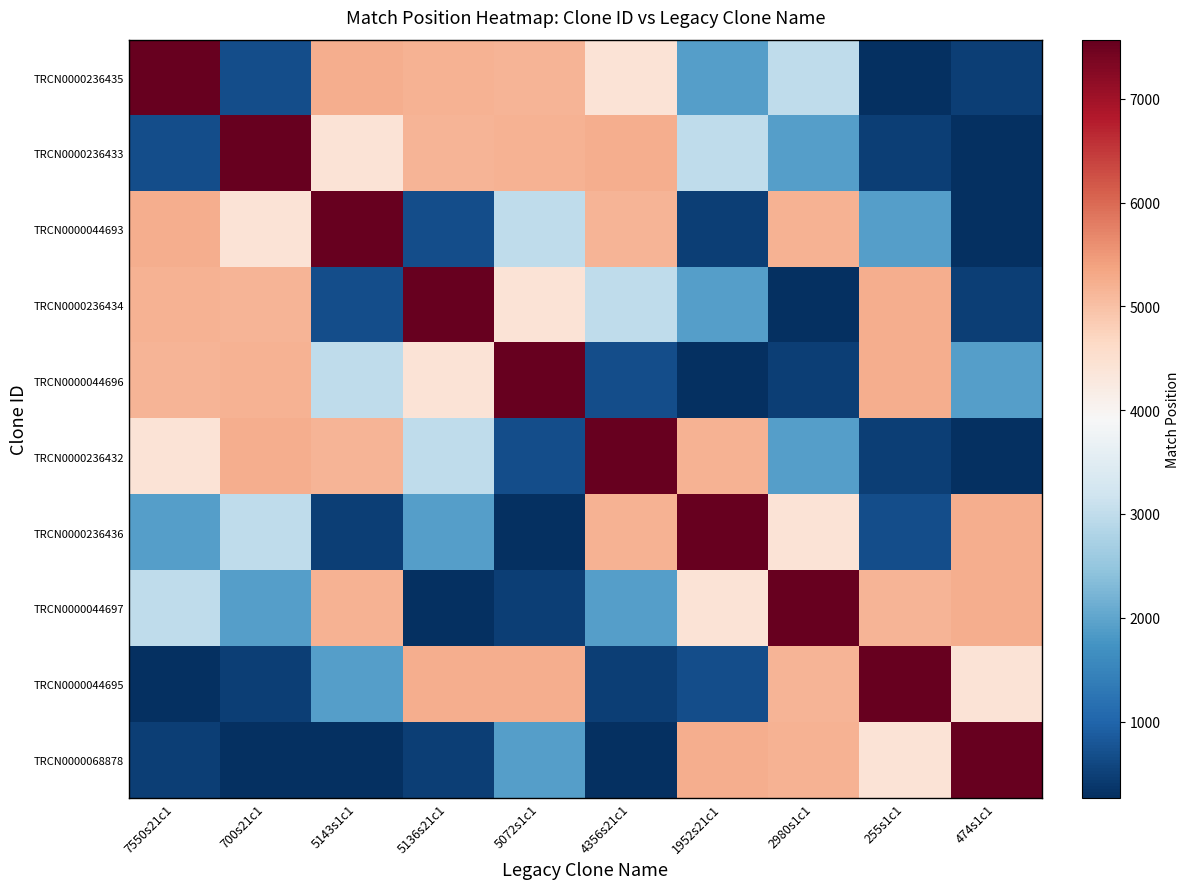

At which category is the sum across all series the highest?

2980s1c1